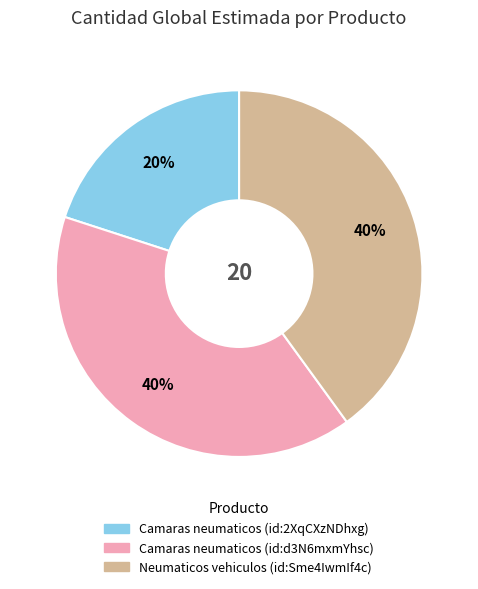

Do Neumaticos vehiculos (id:Sme4IwmIf4c) and Camaras neumaticos (id:d3N6mxmYhsc) together represent more than half of the pie?

Yes